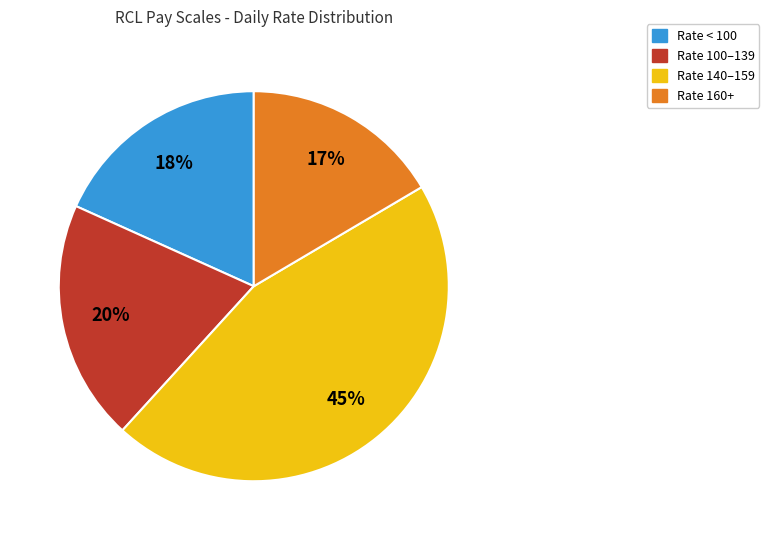

To the nearest percent, what is the average slice percentage?

25%